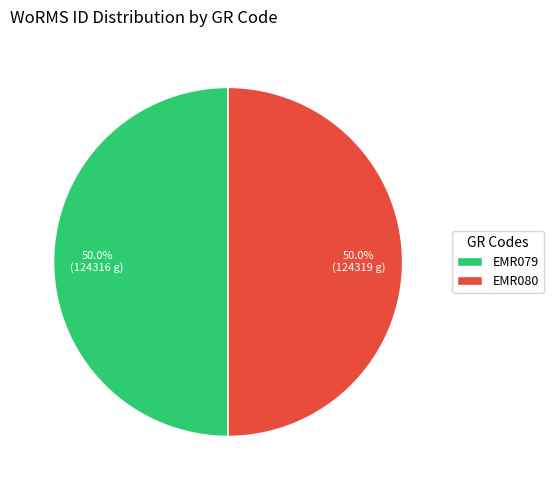

Approximately how many times larger is the value at EMR080 compared to EMR079?

1.0